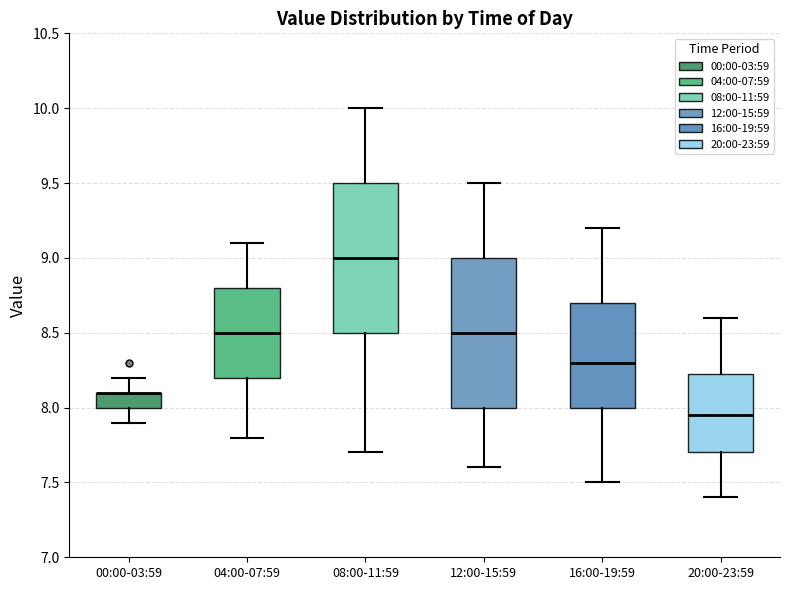

Reading left to right, transcribe this box plot: for each box, give where its median line is, the range the box spans, and where its two whiskers end, as read against the y-axis. The values are not printed on the chart, so give them approximately, as read against the axis.

00:00-03:59: median 8.10 (drawn on the box's upper edge), box 8.00 to 8.10, whiskers 7.90 to 8.20
04:00-07:59: median 8.50, box 8.20 to 8.80, whiskers 7.80 to 9.10
08:00-11:59: median 9.00, box 8.50 to 9.50, whiskers 7.70 to 10.00
12:00-15:59: median 8.50, box 8.00 to 9.00, whiskers 7.60 to 9.50
16:00-19:59: median 8.30, box 8.00 to 8.70, whiskers 7.50 to 9.20
20:00-23:59: median 7.95, box 7.70 to 8.25, whiskers 7.40 to 8.60